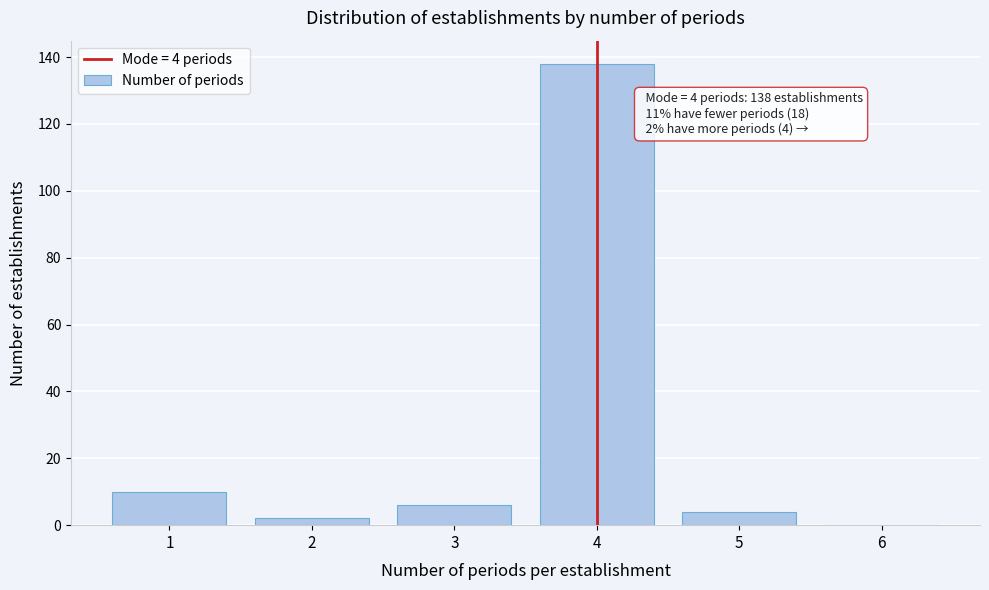

Reading right to left, what are all the values shown in this chart?

6=0	5=4	4=138	3=6	2=2	1=10